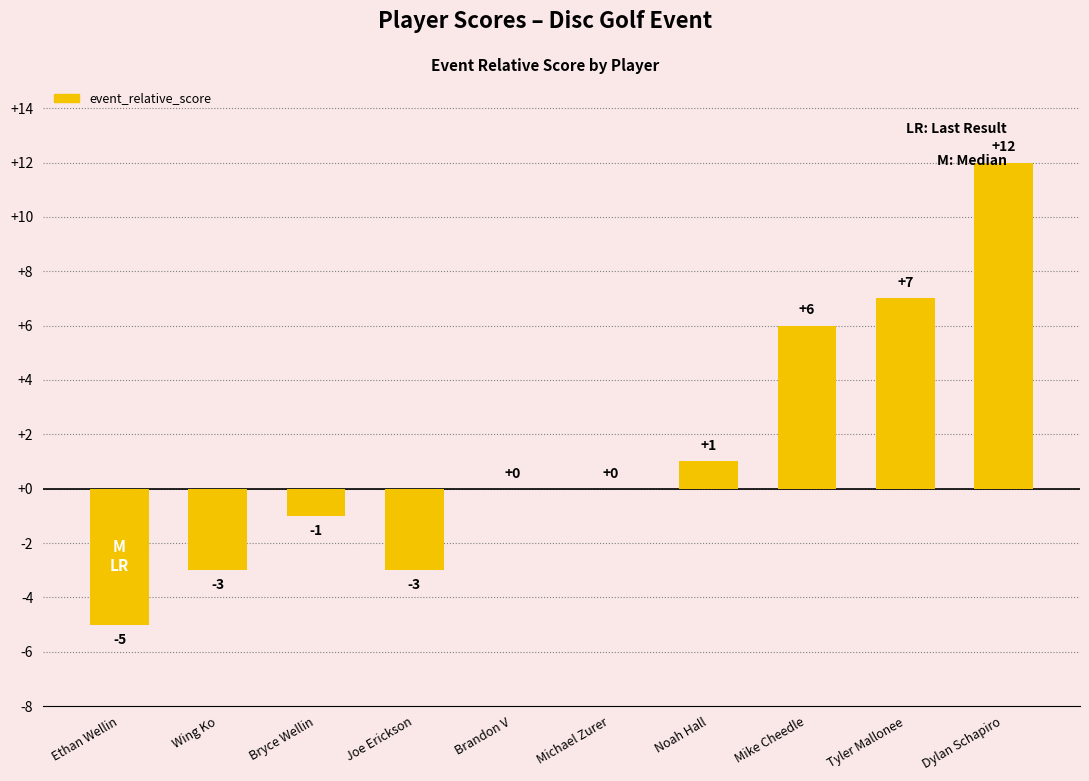

What is the change in value from Brandon V to Tyler Mallonee?

+7